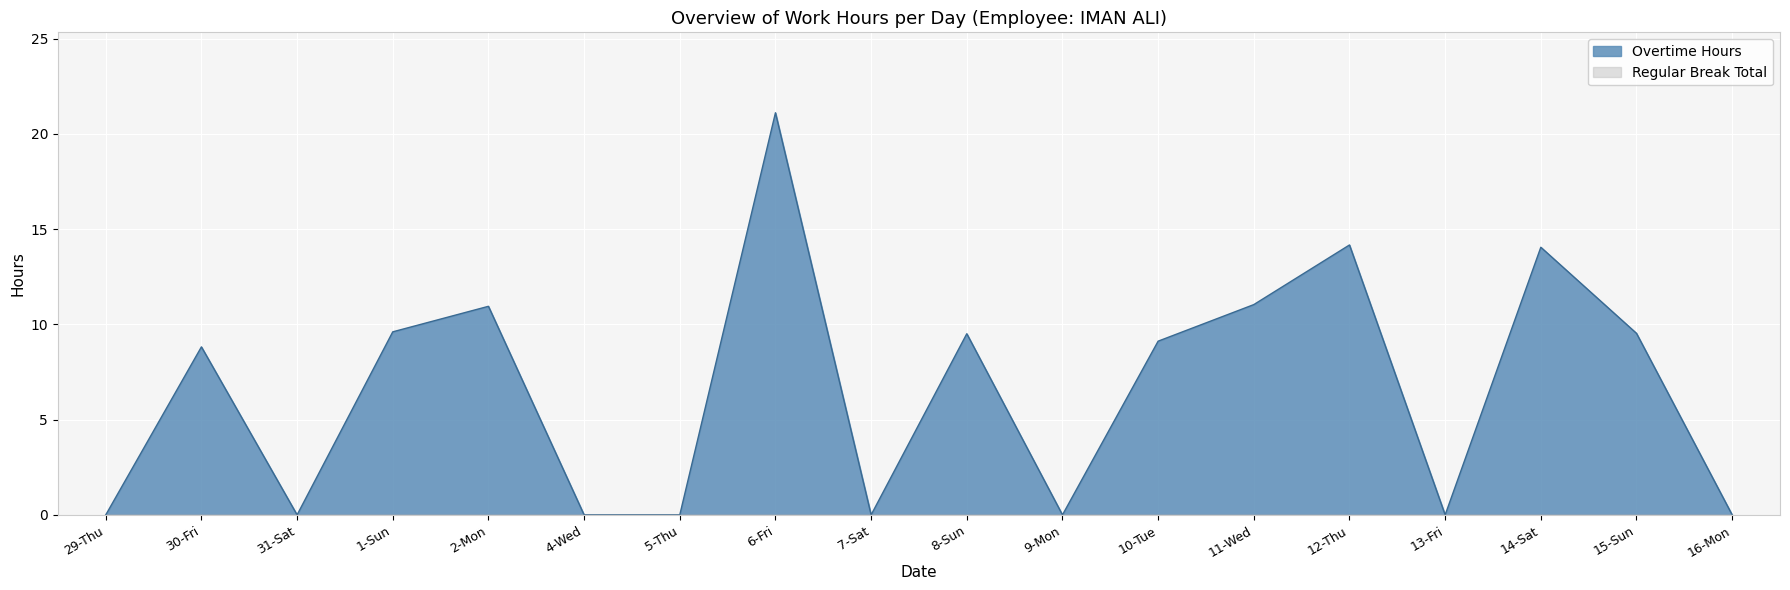

What position from the right is 12-Thu?

5